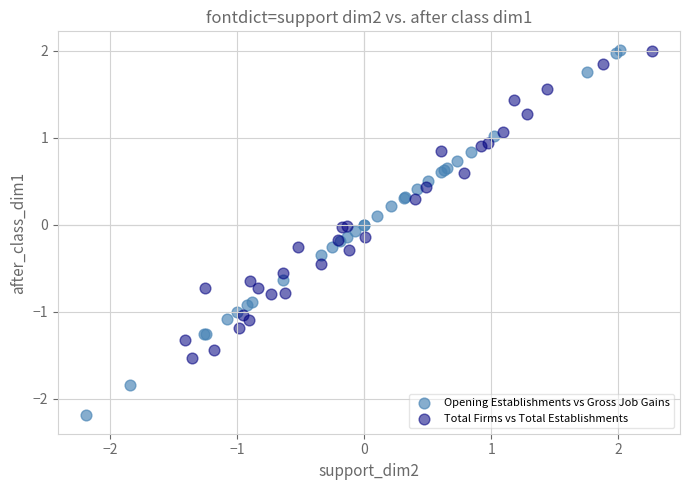

Which series contains the lowest Y value?

Opening Establishments vs Gross Job Gains